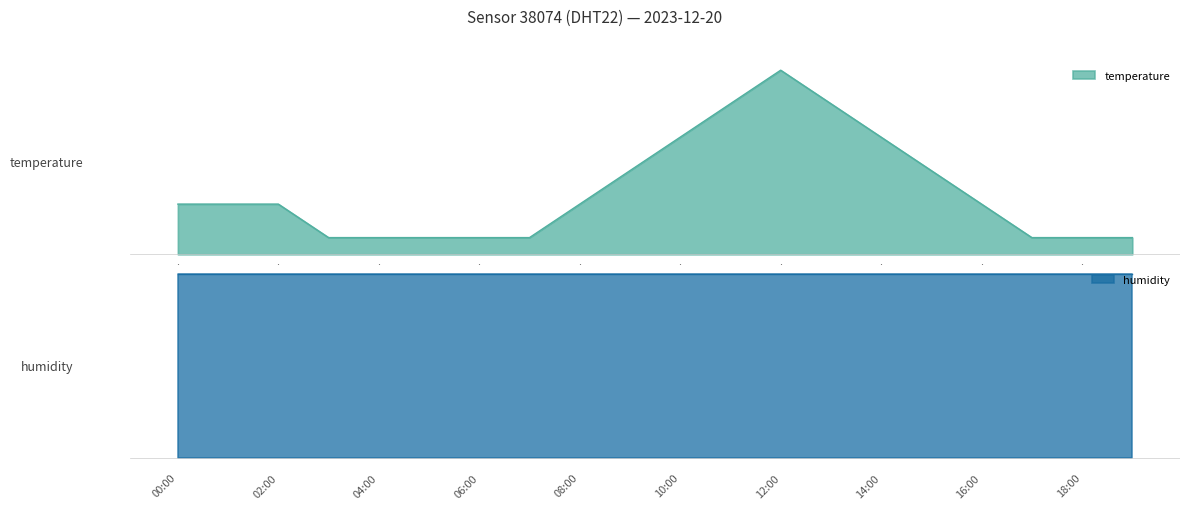

At which category does the chart reach its minimum across all series?

03:00